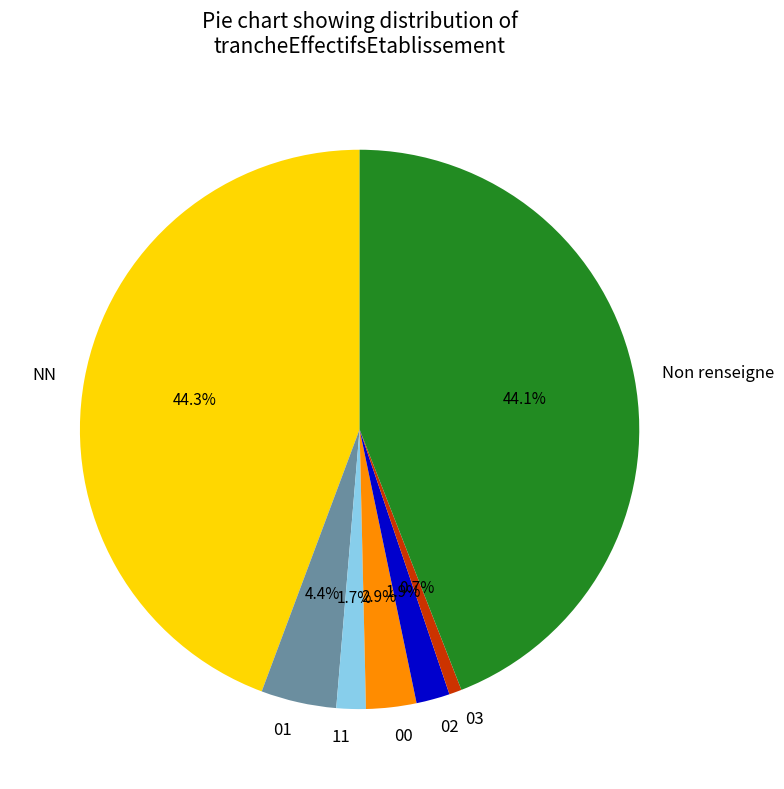

To the nearest percent, what is the average slice percentage?

14%